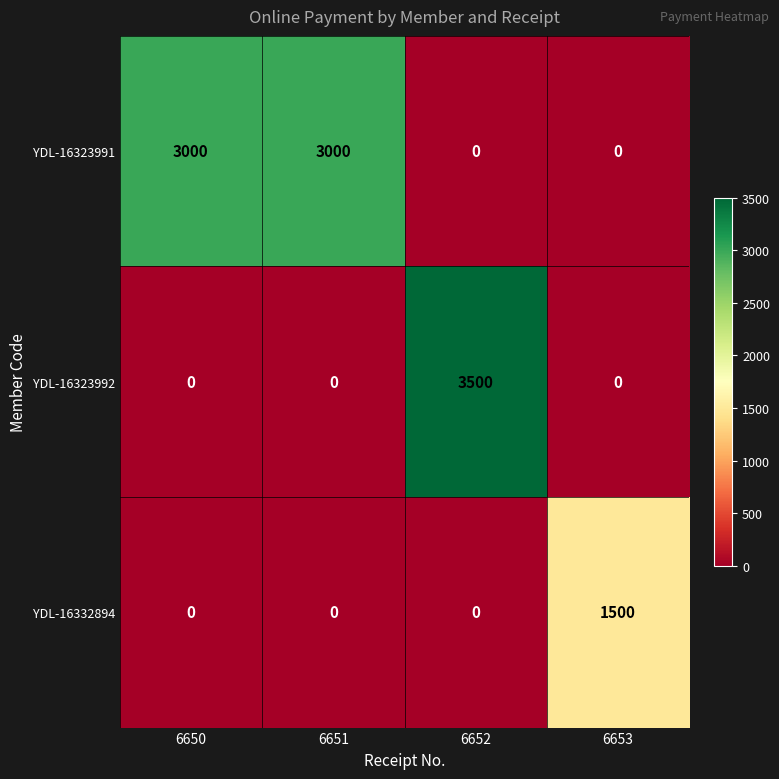

The YDL-16332894 series shows 1500 at 6653. True or false?

True